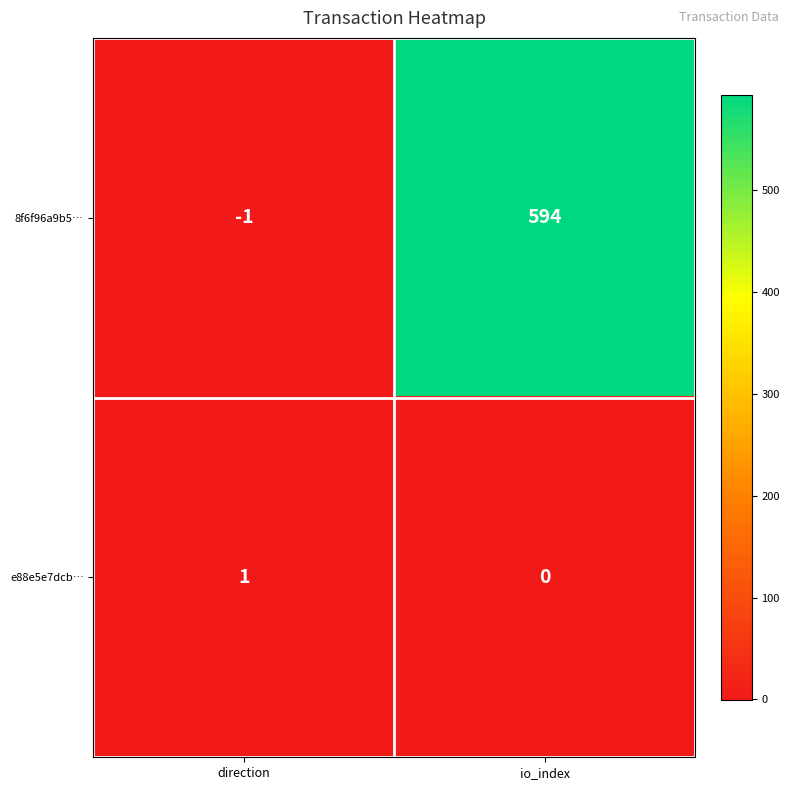

Is it true that e88e5e7dcb… equals 1 at direction?

True